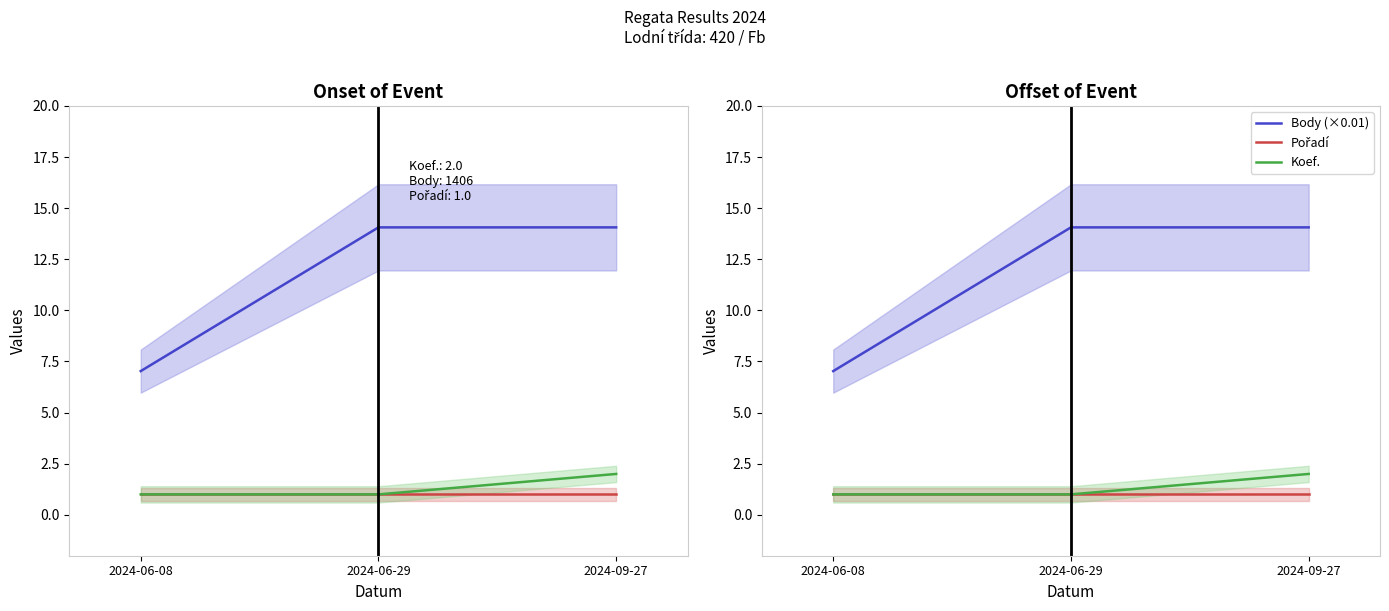

How many data points does each series have?

3